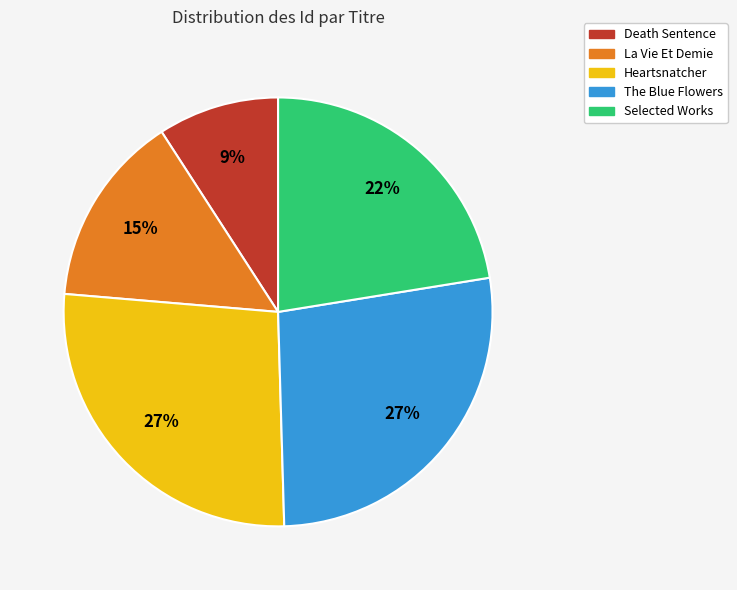

Is it true that The Blue Flowers is 27% of the pie?

True